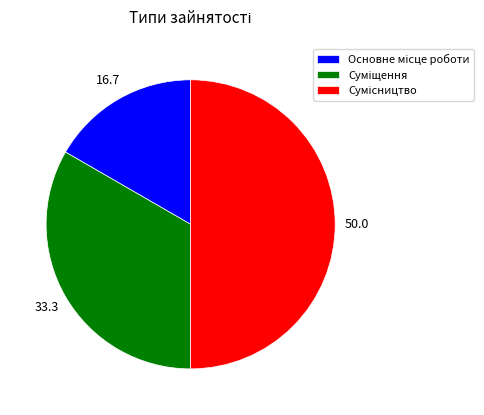

Which has a higher value, Суміщення or Основне місце роботи?

Суміщення